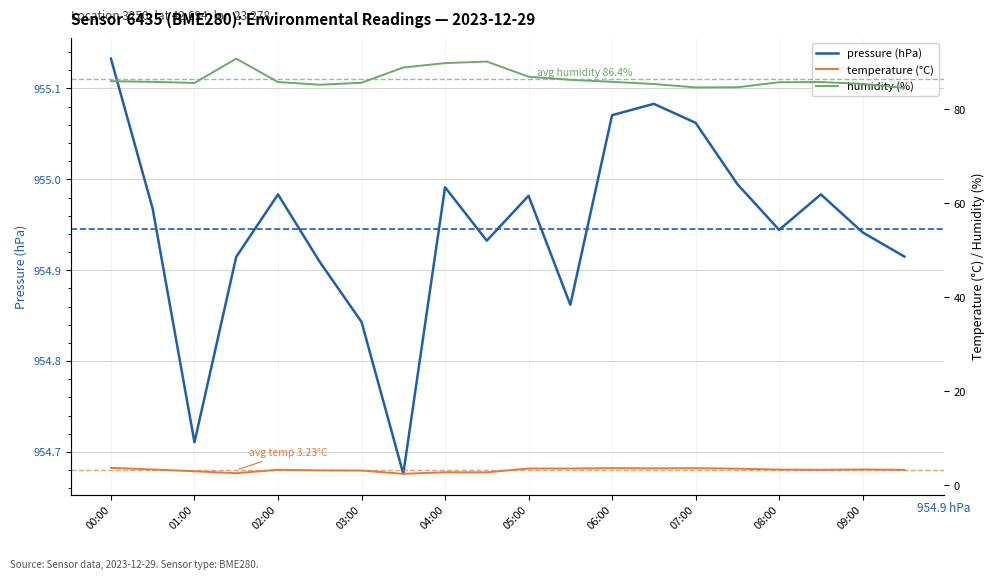

Is it true that pressure (hPa) equals 1464.0 at 09:00?

False